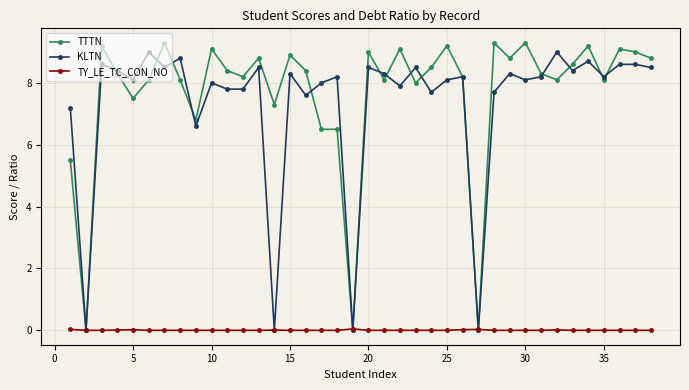

Which series has the widest spread of values?

TTTN